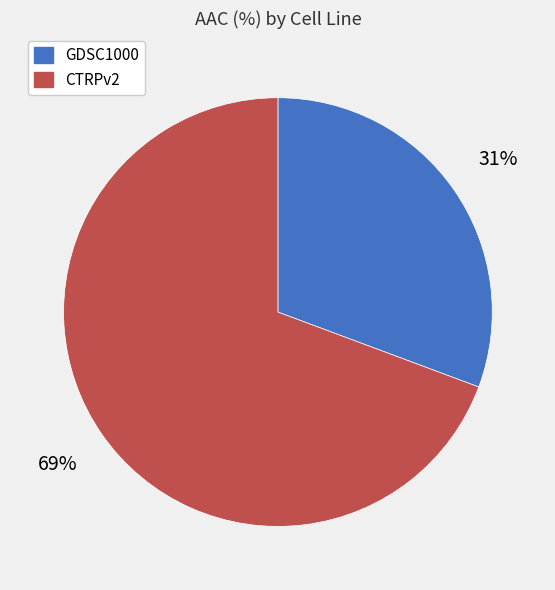

How many slices are in this pie chart?

2